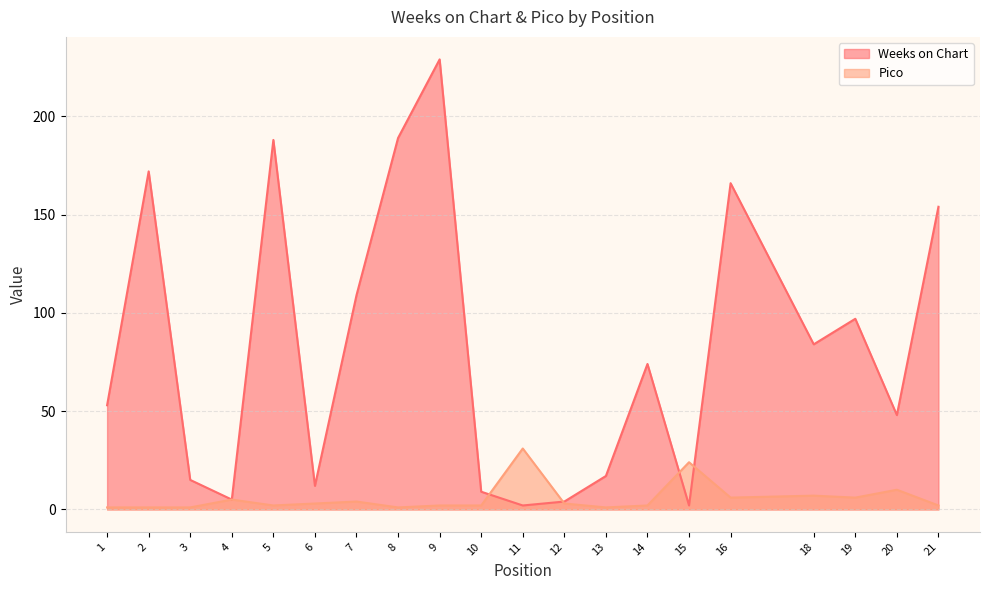

Rank the series by their maximum value, from highest to lowest.

Weeks on Chart, Pico